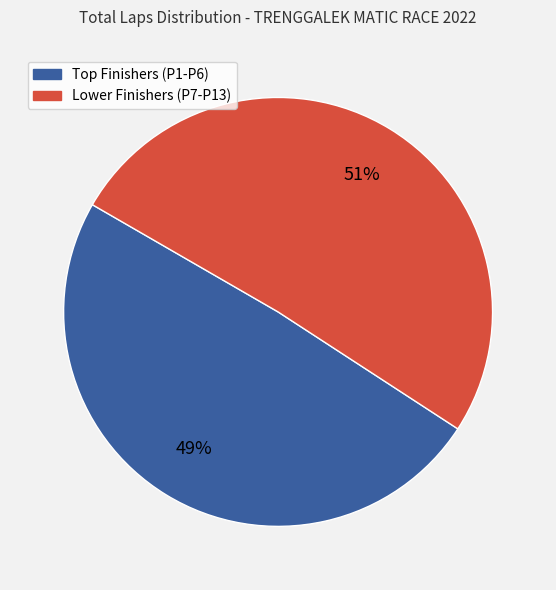

To the nearest percent, what is the difference between the largest and smallest slice percentages?

2%